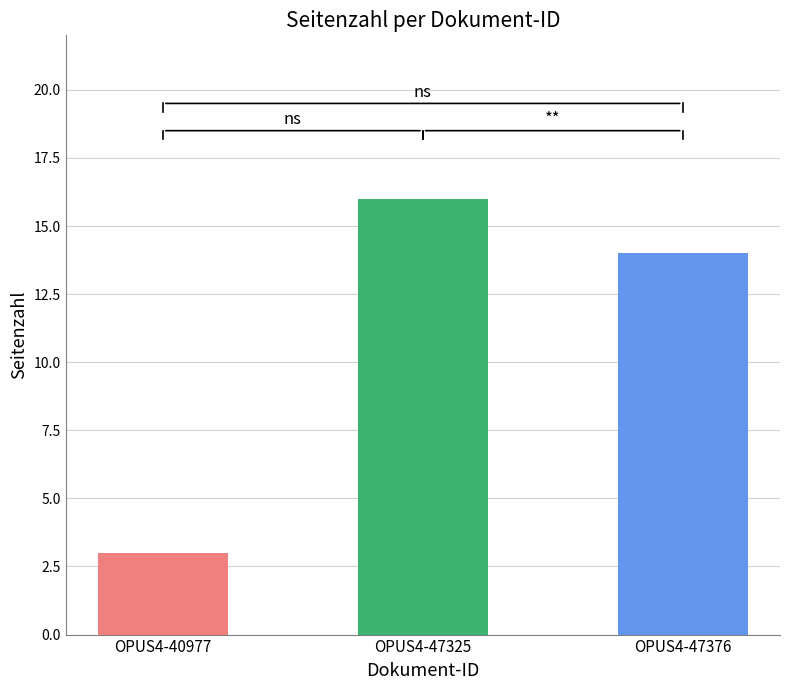

What is the change in value from OPUS4-40977 to OPUS4-47325?

+13